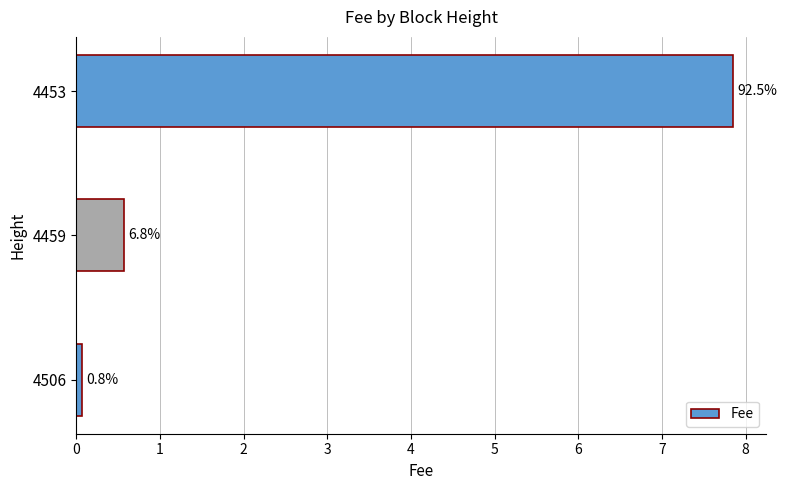

Are the bars horizontal?

Yes